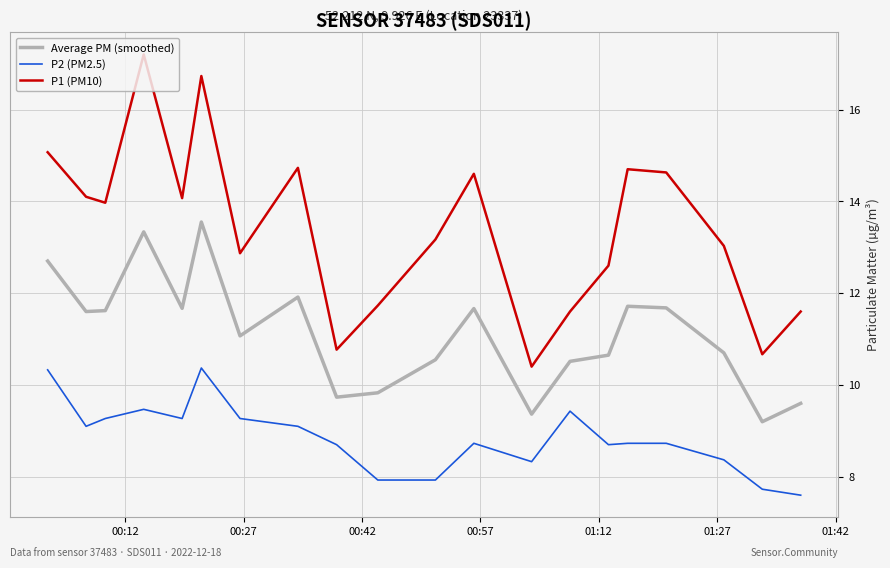

Rank the series by their maximum value, from lowest to highest.

P2 (PM2.5), Average PM (smoothed), P1 (PM10)